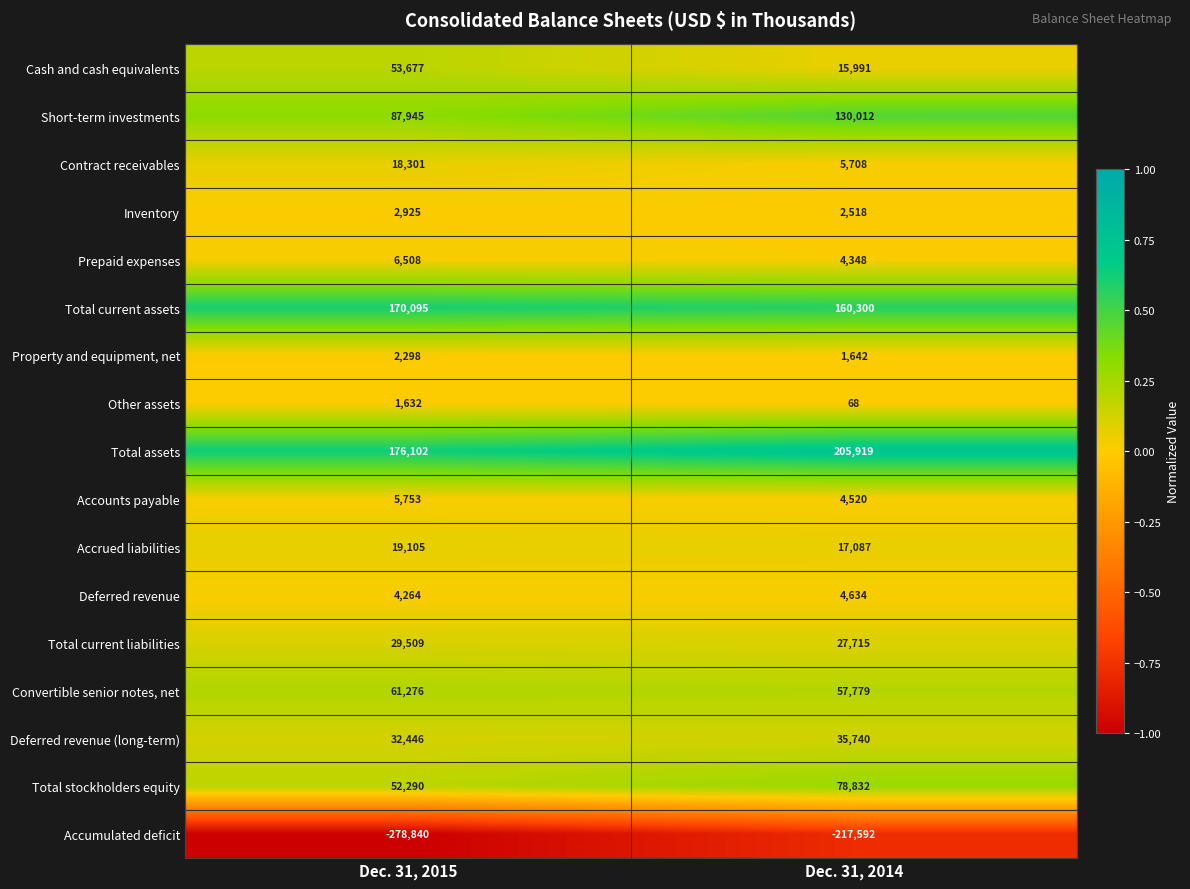

What is the sum of the Other assets values at Dec. 31, 2015 and Dec. 31, 2014?

1700